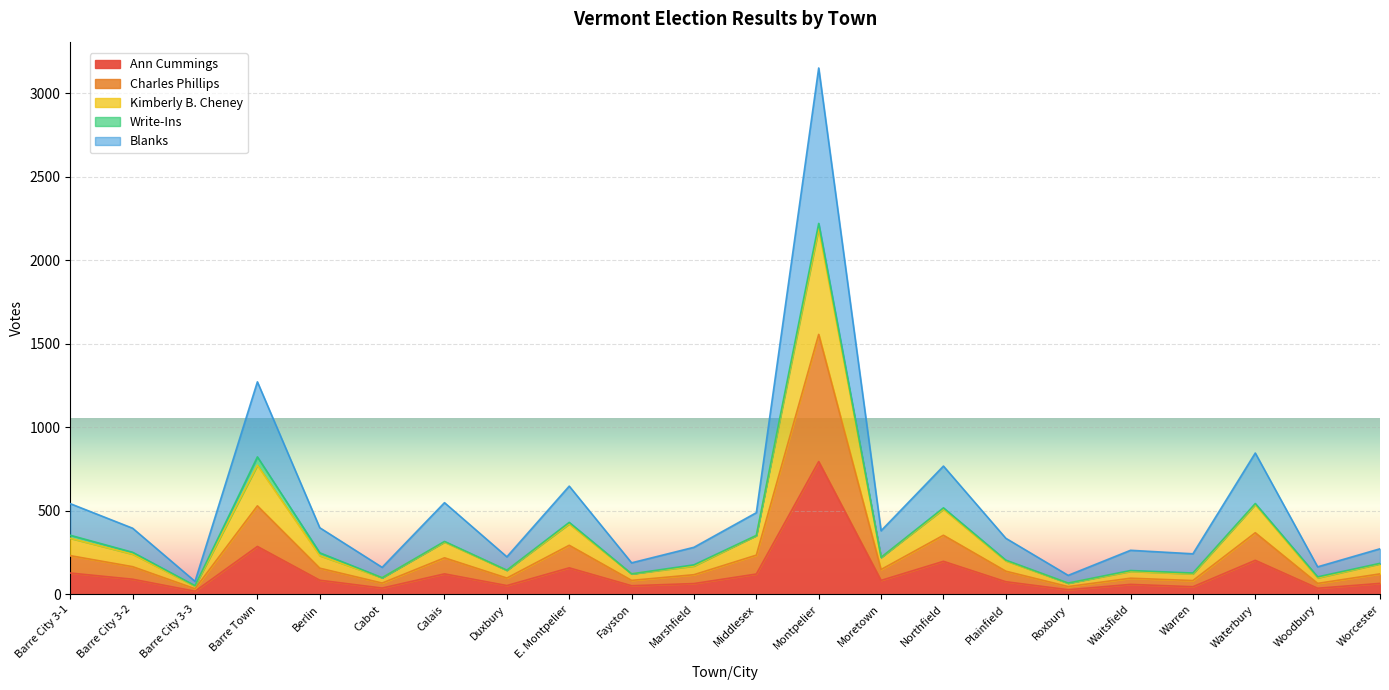

At which category is the sum across all series the highest?

Montpelier